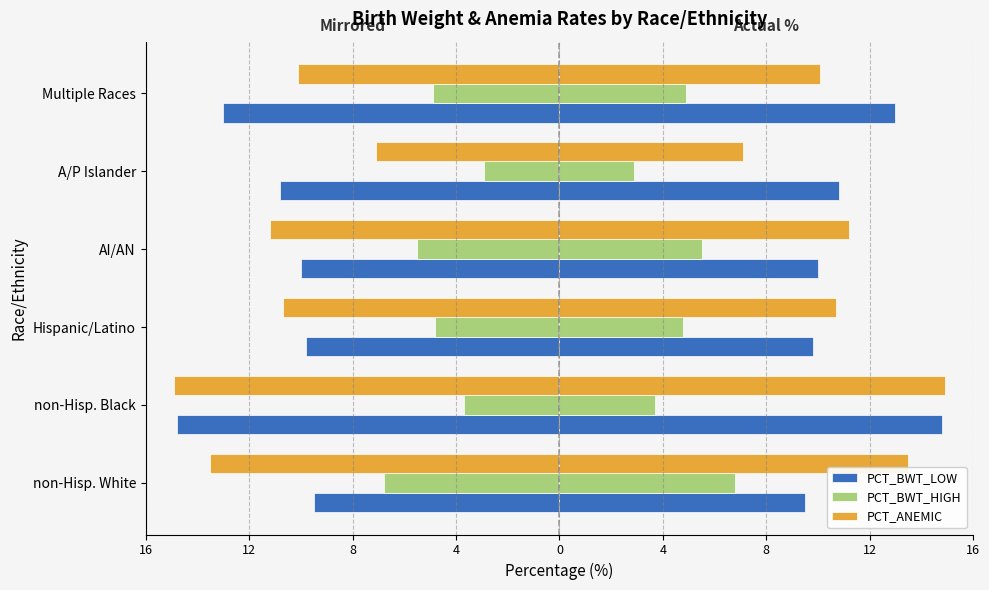

What is the difference between the maximum and minimum values in the PCT_BWT_HIGH series?

3.9